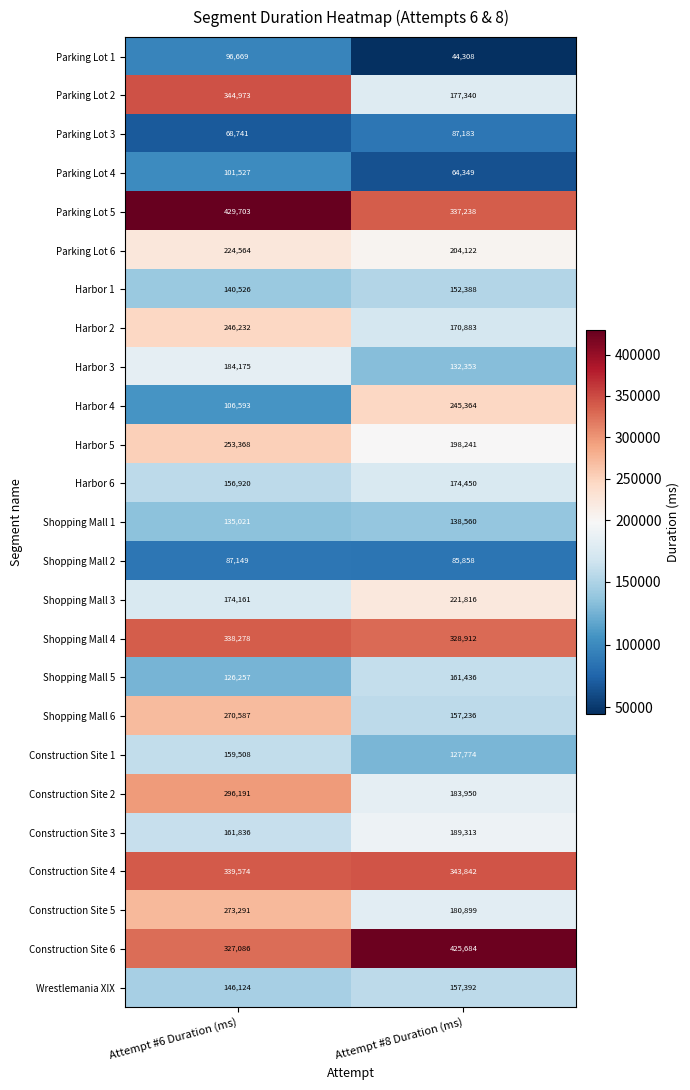

What is the difference between the highest and lowest values at Attempt #6 Duration (ms)?

360962